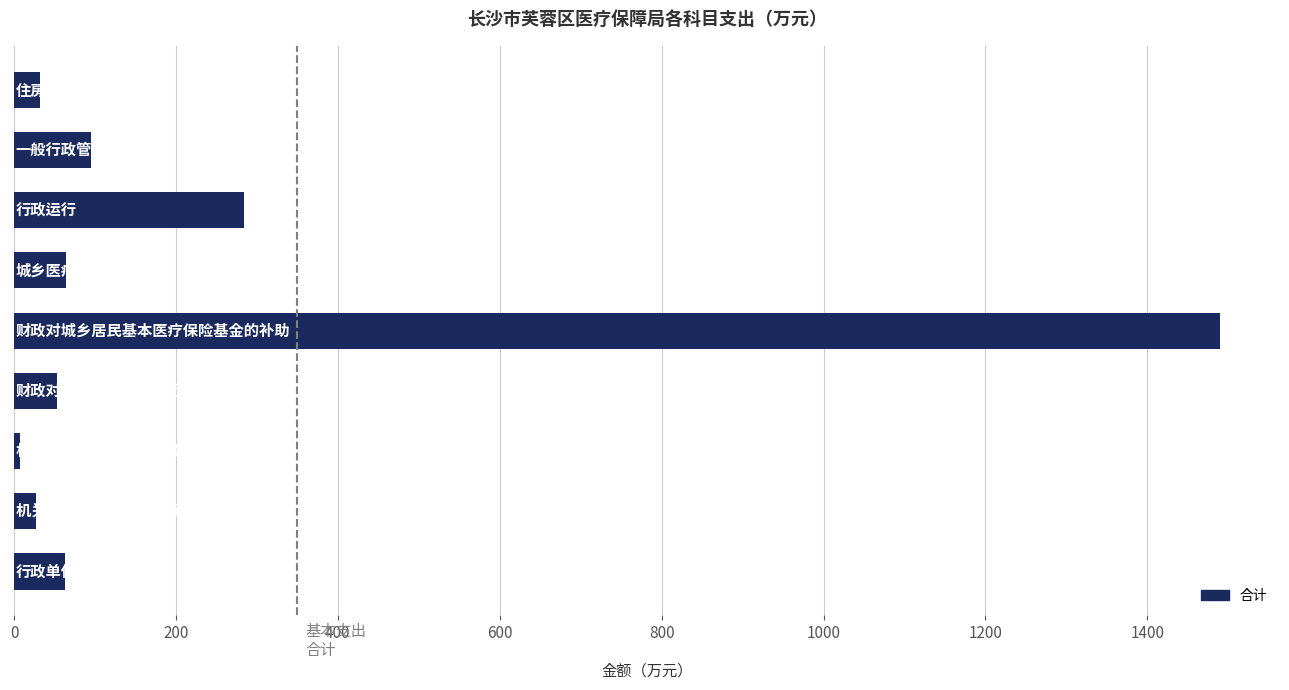

Is it true that the value at 行政运行 is 284.4?

True